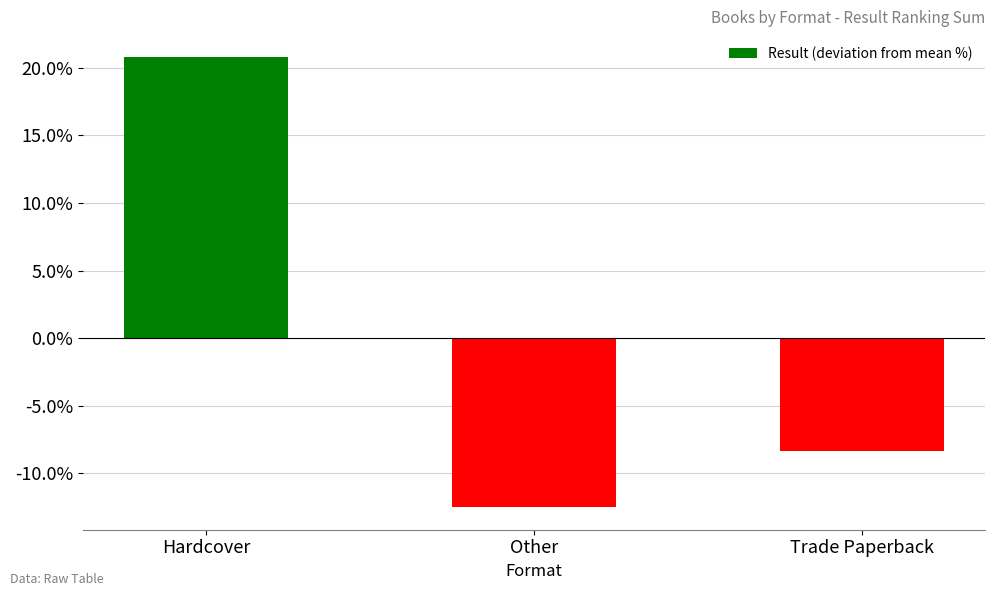

The chart shows a value of -19.9 at Other. True or false?

False